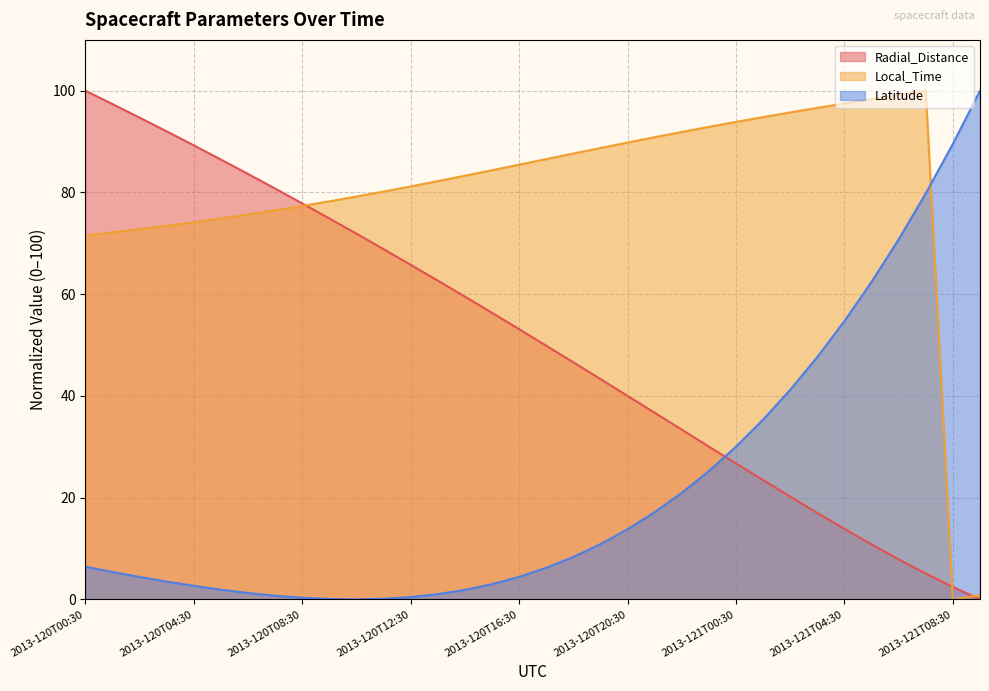

Reading left to right, list all the values displayed in this chart.

Radial_Distance: 2013-120T00:30=100.0	2013-120T01:30=97.4	2013-120T02:30=94.7	2013-120T03:30=92.0	2013-120T04:30=89.3	2013-120T05:30=86.5	2013-120T06:30=83.6	2013-120T07:30=80.8	2013-120T08:30=77.8	2013-120T09:30=74.9	2013-120T10:30=71.9	2013-120T11:30=68.9	2013-120T12:30=65.8	2013-120T13:30=62.7	2013-120T14:30=59.5	2013-120T15:30=56.3	2013-120T16:30=53.1	2013-120T17:30=49.9	2013-120T18:30=46.6	2013-120T19:30=43.3	2013-120T20:30=40.0	2013-120T21:30=36.7	2013-120T22:30=33.4	2013-120T23:30=30.0	2013-121T00:30=26.7	2013-121T01:30=23.4	2013-121T02:30=20.2	2013-121T03:30=17.0	2013-121T04:30=13.9	2013-121T05:30=10.8	2013-121T06:30=7.9	2013-121T07:30=5.1	2013-121T08:30=2.4	2013-121T09:30=0.0
Local_Time: 2013-120T00:30=71.5	2013-120T01:30=72.1	2013-120T02:30=72.8	2013-120T03:30=73.4	2013-120T04:30=74.1	2013-120T05:30=74.9	2013-120T06:30=75.7	2013-120T07:30=76.5	2013-120T08:30=77.4	2013-120T09:30=78.3	2013-120T10:30=79.2	2013-120T11:30=80.2	2013-120T12:30=81.2	2013-120T13:30=82.2	2013-120T14:30=83.3	2013-120T15:30=84.4	2013-120T16:30=85.5	2013-120T17:30=86.6	2013-120T18:30=87.7	2013-120T19:30=88.7	2013-120T20:30=89.8	2013-120T21:30=90.9	2013-120T22:30=91.9	2013-120T23:30=92.9	2013-121T00:30=93.9	2013-121T01:30=94.8	2013-121T02:30=95.7	2013-121T03:30=96.6	2013-121T04:30=97.5	2013-121T05:30=98.4	2013-121T06:30=99.2	2013-121T07:30=100.0	2013-121T08:30=0.0	2013-121T09:30=0.8
Latitude: 2013-120T00:30=6.4	2013-120T01:30=5.4	2013-120T02:30=4.4	2013-120T03:30=3.5	2013-120T04:30=2.7	2013-120T05:30=1.9	2013-120T06:30=1.3	2013-120T07:30=0.7	2013-120T08:30=0.3	2013-120T09:30=0.1	2013-120T10:30=0.0	2013-120T11:30=0.1	2013-120T12:30=0.5	2013-120T13:30=1.0	2013-120T14:30=1.9	2013-120T15:30=3.0	2013-120T16:30=4.4	2013-120T17:30=6.2	2013-120T18:30=8.3	2013-120T19:30=10.9	2013-120T20:30=13.8	2013-120T21:30=17.1	2013-120T22:30=21.0	2013-120T23:30=25.2	2013-121T00:30=30.0	2013-121T01:30=35.3	2013-121T02:30=41.2	2013-121T03:30=47.7	2013-121T04:30=54.7	2013-121T05:30=62.4	2013-121T06:30=70.8	2013-121T07:30=79.8	2013-121T08:30=89.6	2013-121T09:30=100.0